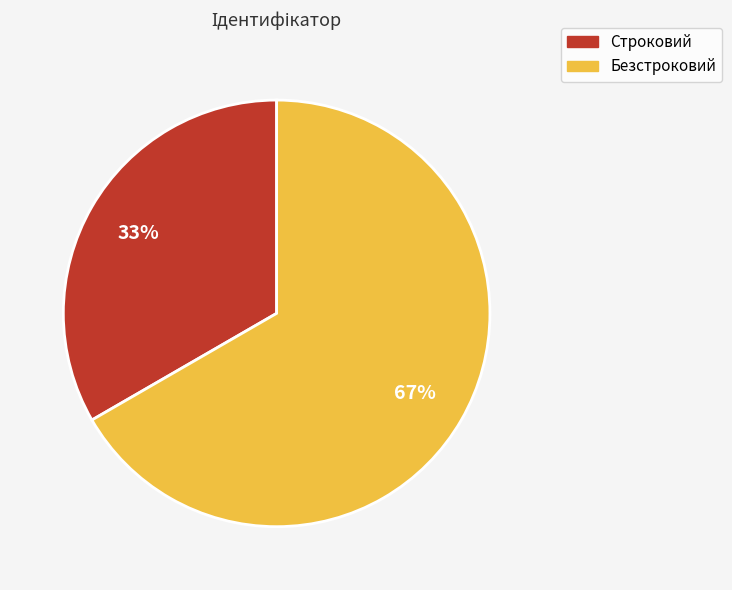

To the nearest percent, what portion does Безстроковий represent?

67%